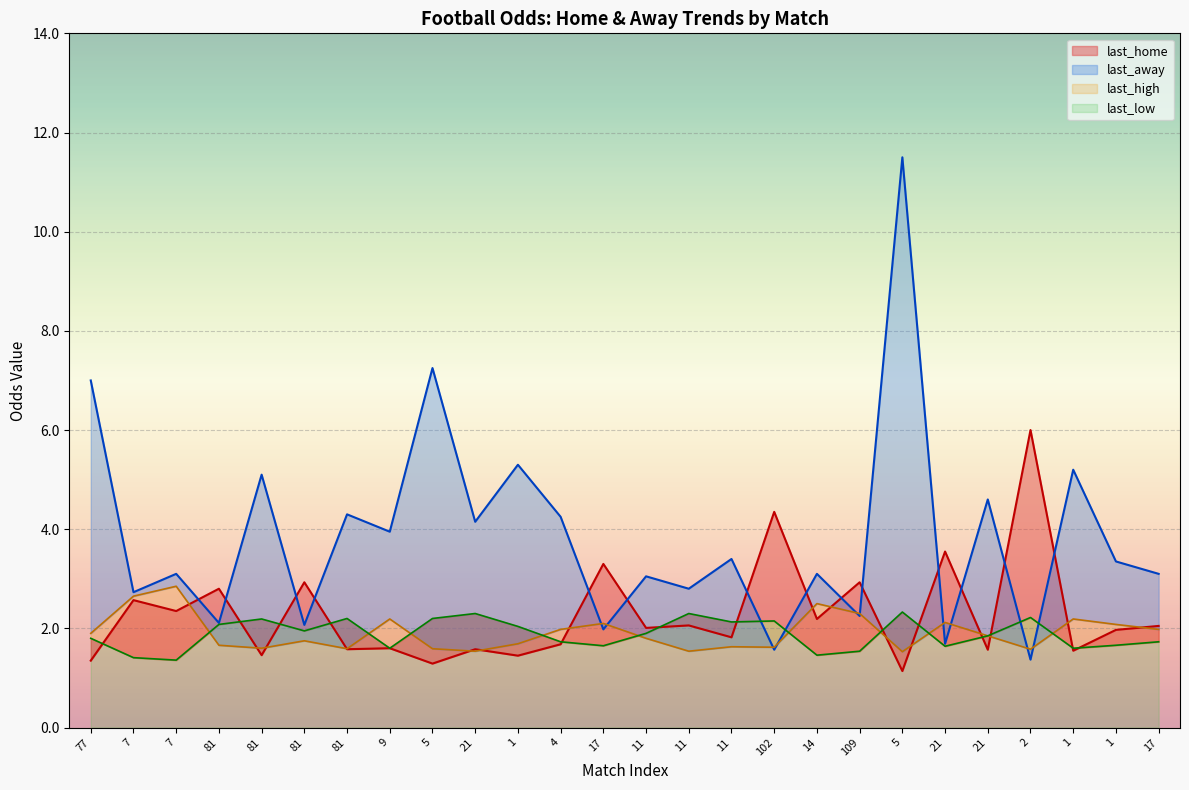

At how many categories does at least one series exceed 3?

21